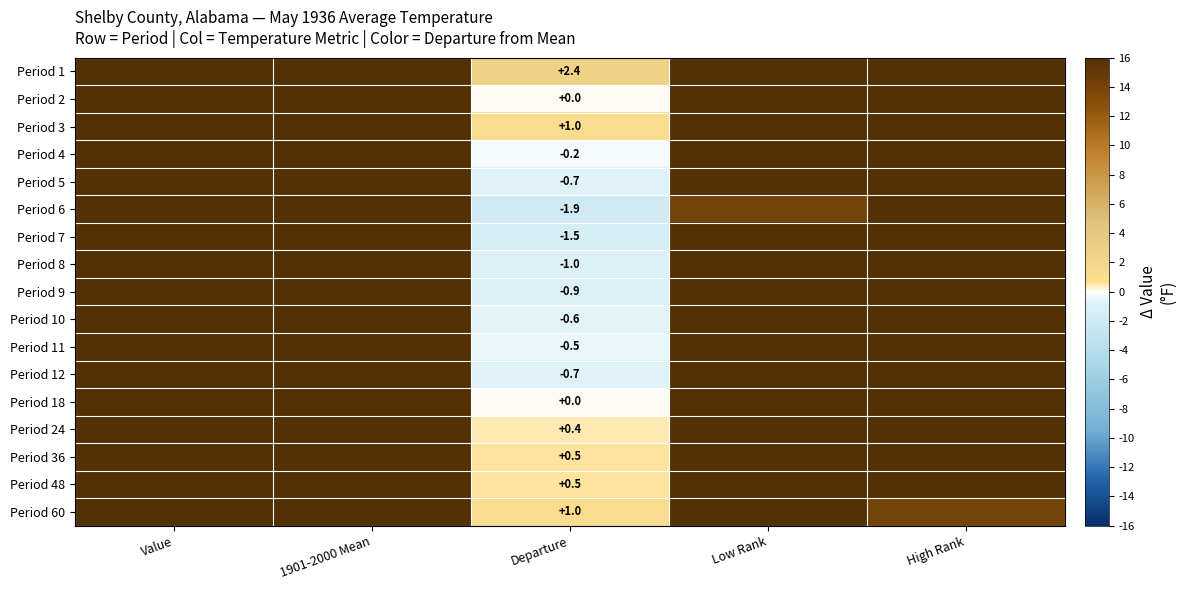

How many distinct data groups are displayed?

17